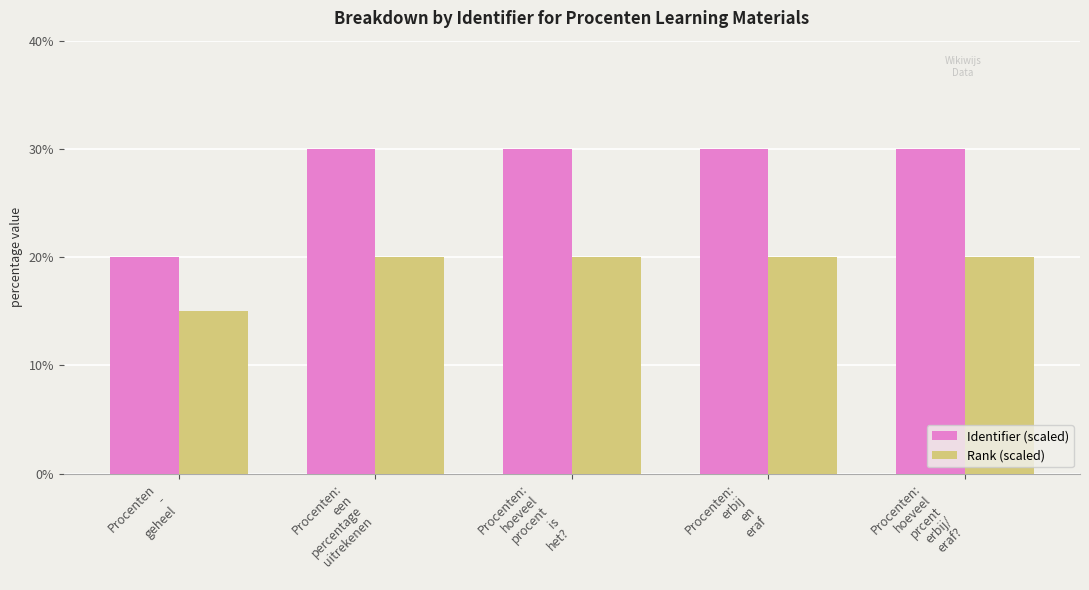

What is the spread (max minus min) of values at Procenten
-
geheel?

5